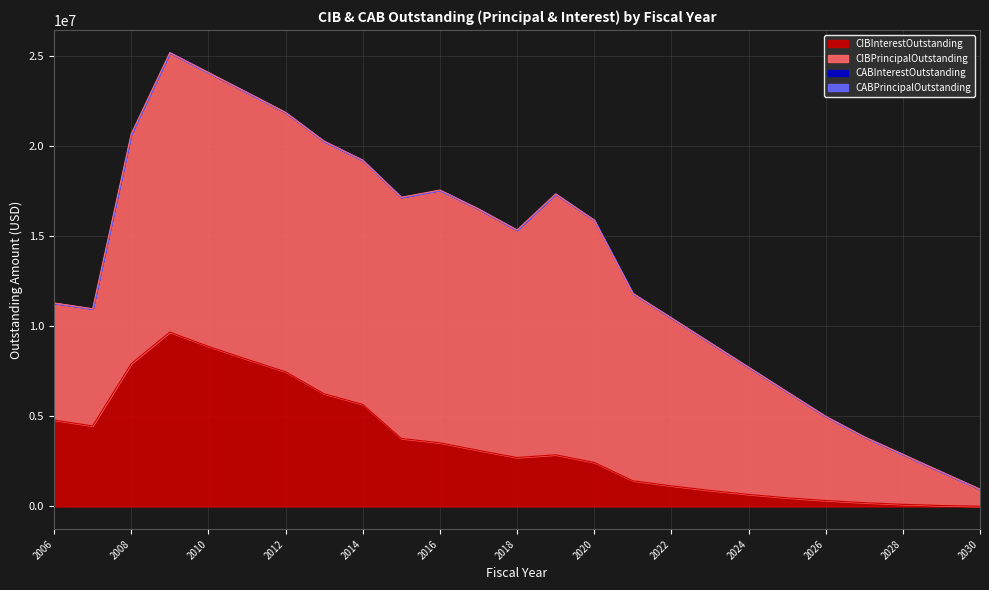

At 2007, list the series in order from smallest to largest.

CABPrincipalOutstanding, CABInterestOutstanding, CIBInterestOutstanding, CIBPrincipalOutstanding